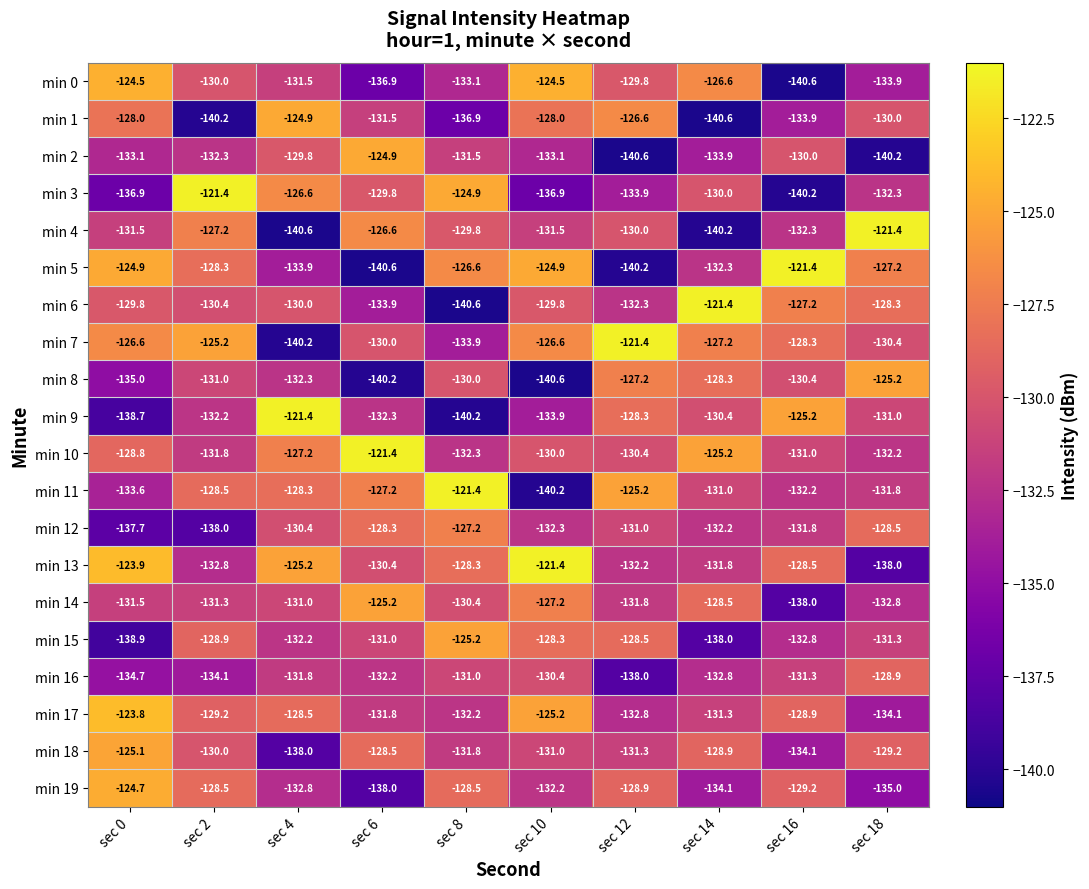

What is the total value across all series at sec 12?

-2620.4